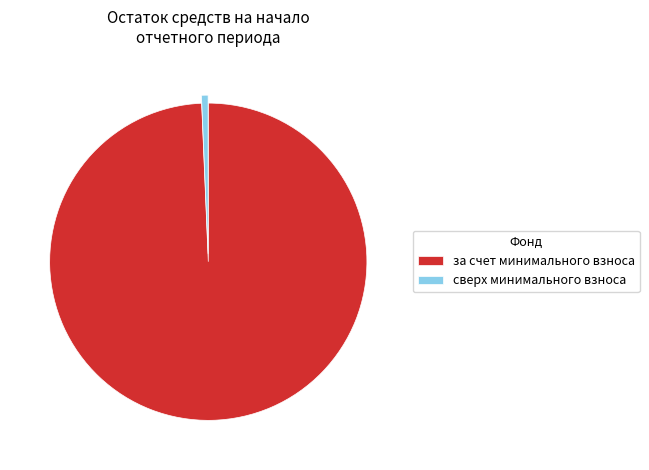

How many slices are in this pie chart?

2